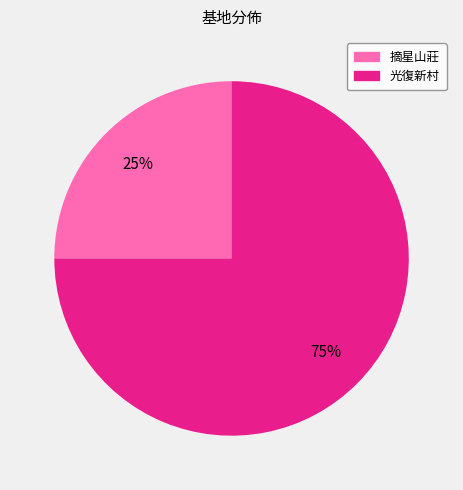

Combined, do 摘星山莊 and 光復新村 account for over 50%?

Yes